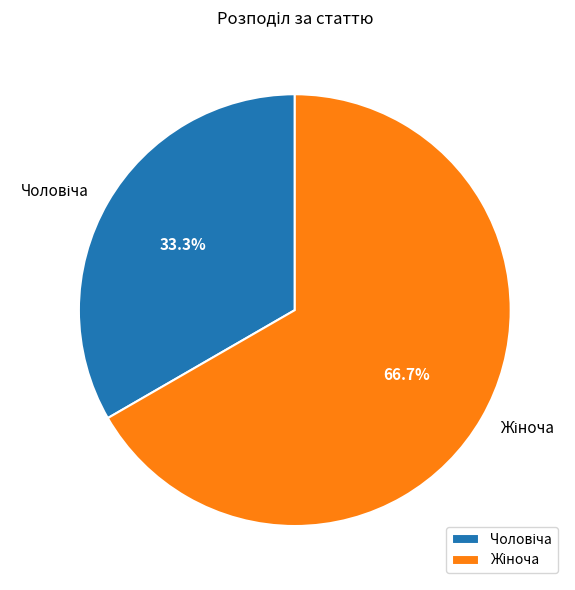

How many slices are in this pie chart?

2